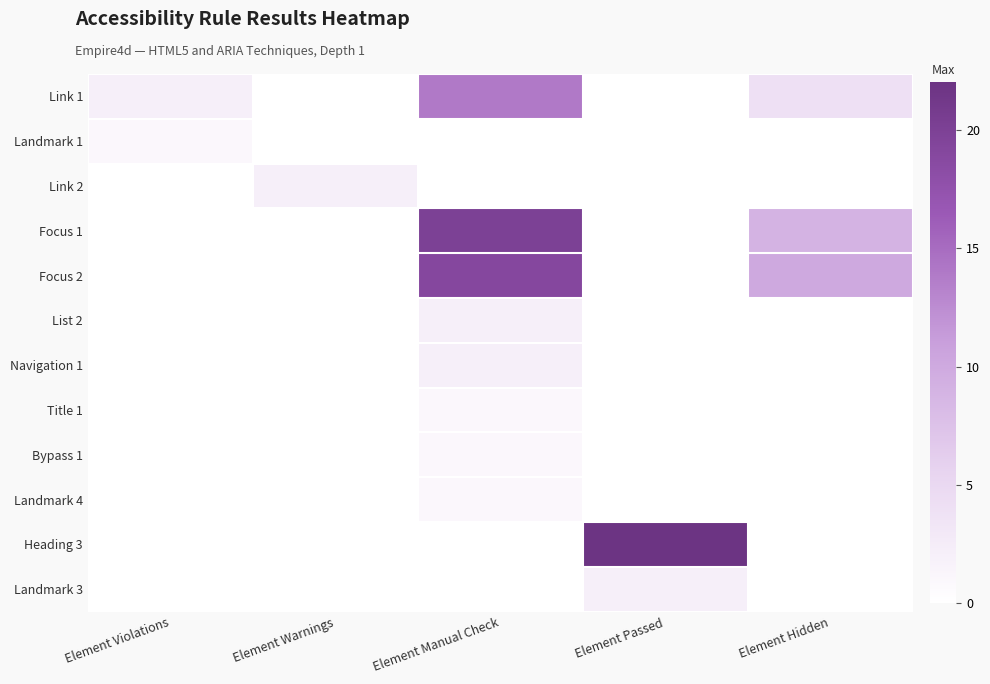

Reading left to right, what are all the values shown in this chart?

Link 1: Element Violations=2	Element Warnings=0	Element Manual Check=14	Element Passed=0	Element Hidden=4
Landmark 1: Element Violations=1	Element Warnings=0	Element Manual Check=0	Element Passed=0	Element Hidden=0
Link 2: Element Violations=0	Element Warnings=2	Element Manual Check=0	Element Passed=0	Element Hidden=0
Focus 1: Element Violations=0	Element Warnings=0	Element Manual Check=20	Element Passed=0	Element Hidden=9
Focus 2: Element Violations=0	Element Warnings=0	Element Manual Check=19	Element Passed=0	Element Hidden=10
List 2: Element Violations=0	Element Warnings=0	Element Manual Check=2	Element Passed=0	Element Hidden=0
Navigation 1: Element Violations=0	Element Warnings=0	Element Manual Check=2	Element Passed=0	Element Hidden=0
Title 1: Element Violations=0	Element Warnings=0	Element Manual Check=1	Element Passed=0	Element Hidden=0
Bypass 1: Element Violations=0	Element Warnings=0	Element Manual Check=1	Element Passed=0	Element Hidden=0
Landmark 4: Element Violations=0	Element Warnings=0	Element Manual Check=1	Element Passed=0	Element Hidden=0
Heading 3: Element Violations=0	Element Warnings=0	Element Manual Check=0	Element Passed=22	Element Hidden=0
Landmark 3: Element Violations=0	Element Warnings=0	Element Manual Check=0	Element Passed=2	Element Hidden=0